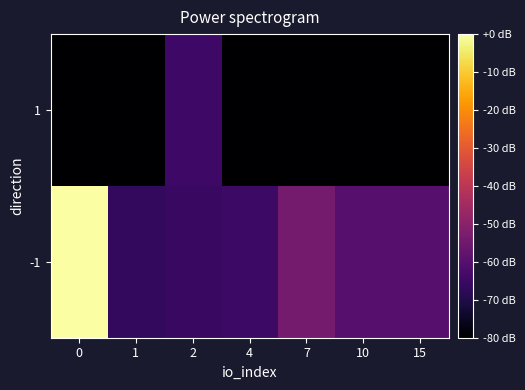

List the series in order of their peak value, lowest first.

row_1, row_0